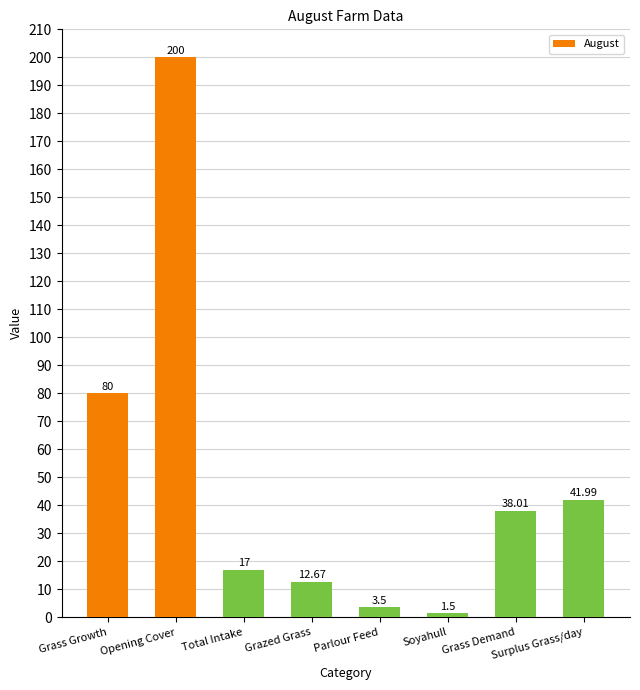

Which has a higher value, Grass Growth or Surplus Grass/day?

Grass Growth